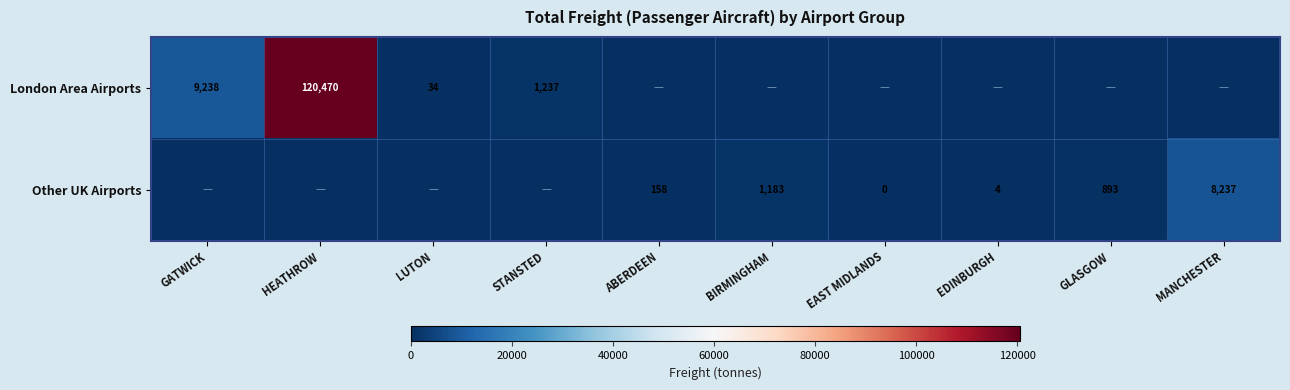

Which has a higher value, HEATHROW or EDINBURGH?

HEATHROW